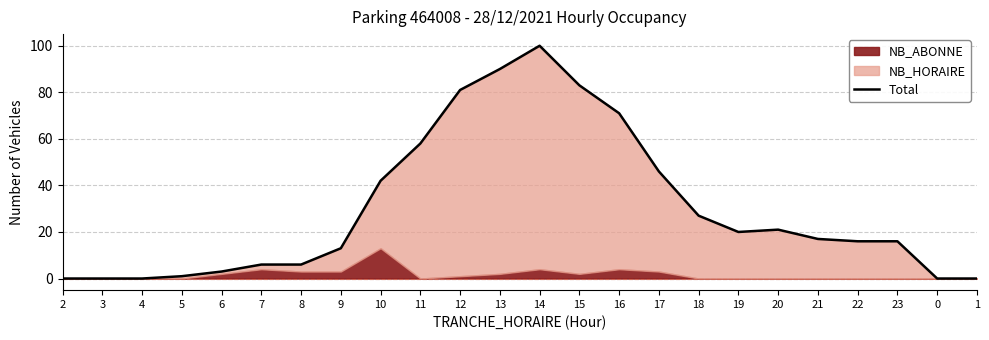

Which category has the lowest value across all series?

2